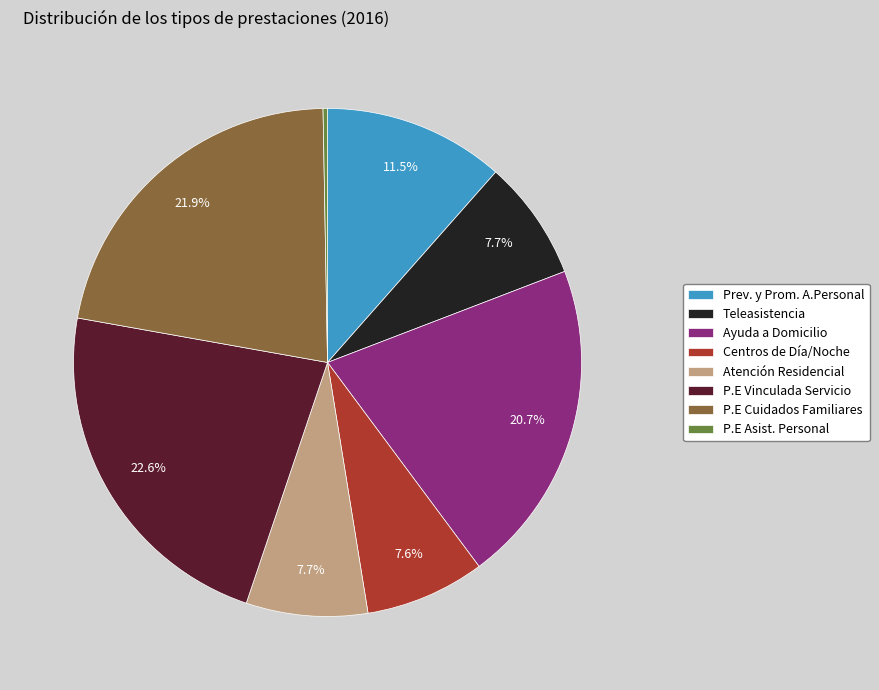

Between P.E Asist. Personal and Atención Residencial, which is larger?

Atención Residencial